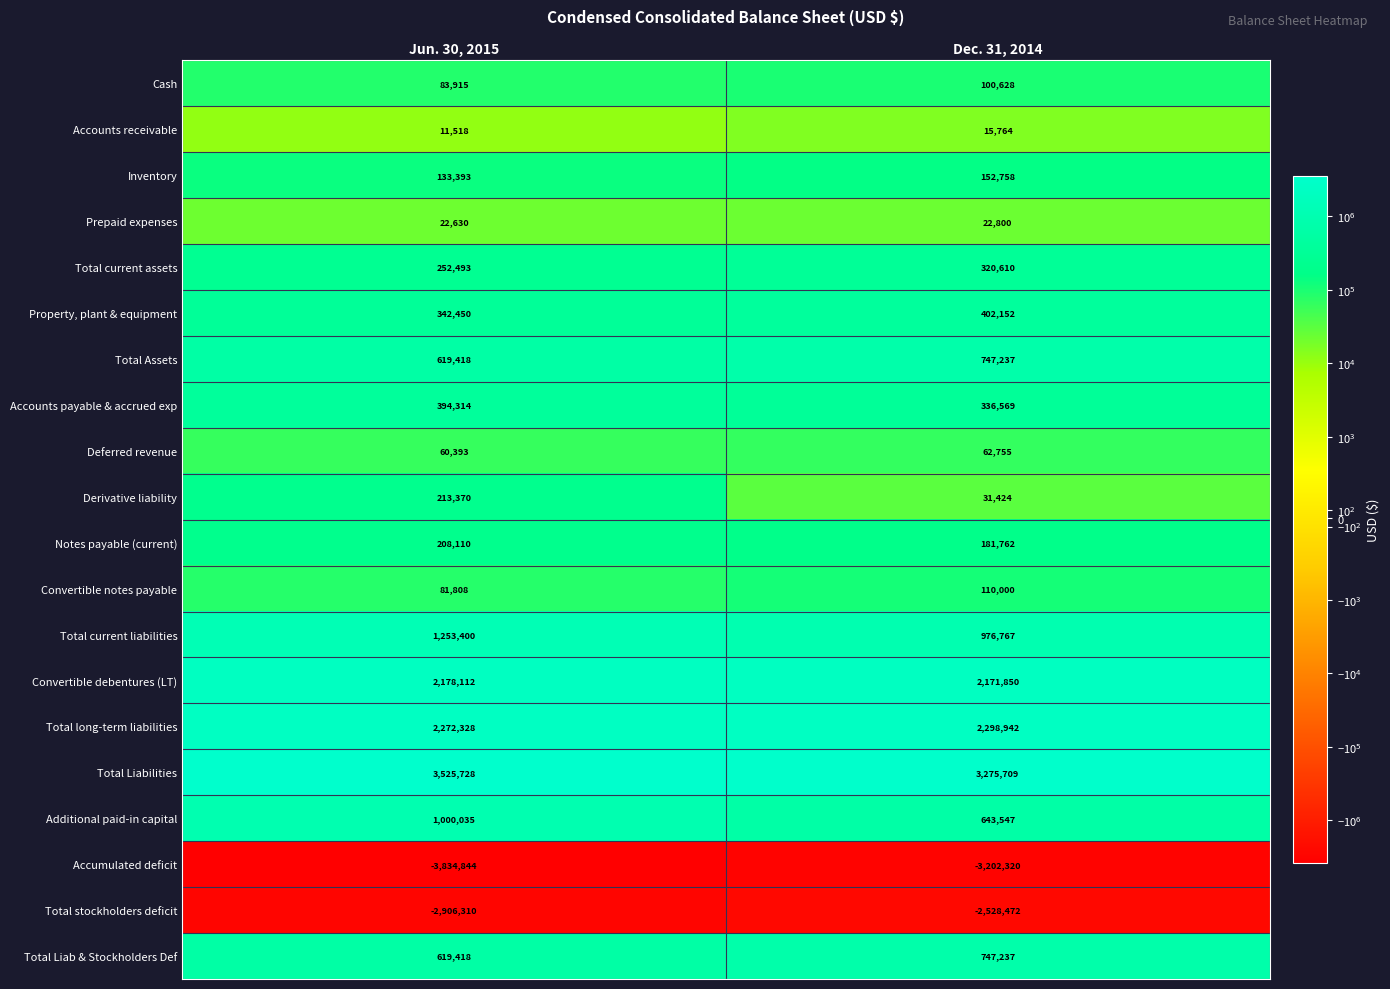

How many distinct data groups are displayed?

20